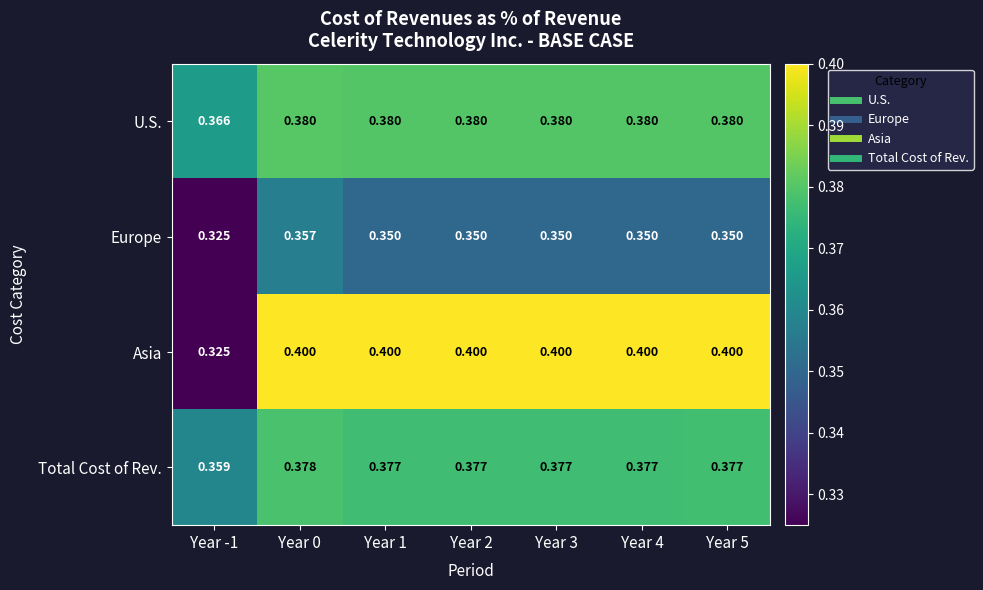

Between Year 0 and Year 5, which series saw the biggest shift?

Europe